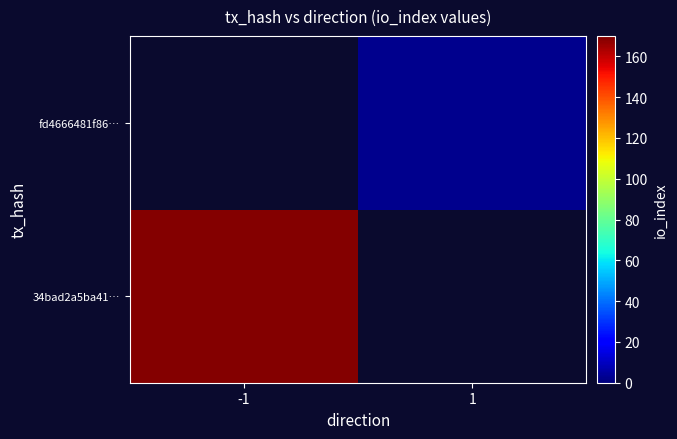

List the series in order of their overall mean, lowest first.

34bad2a5ba41…, fd4666481f86…